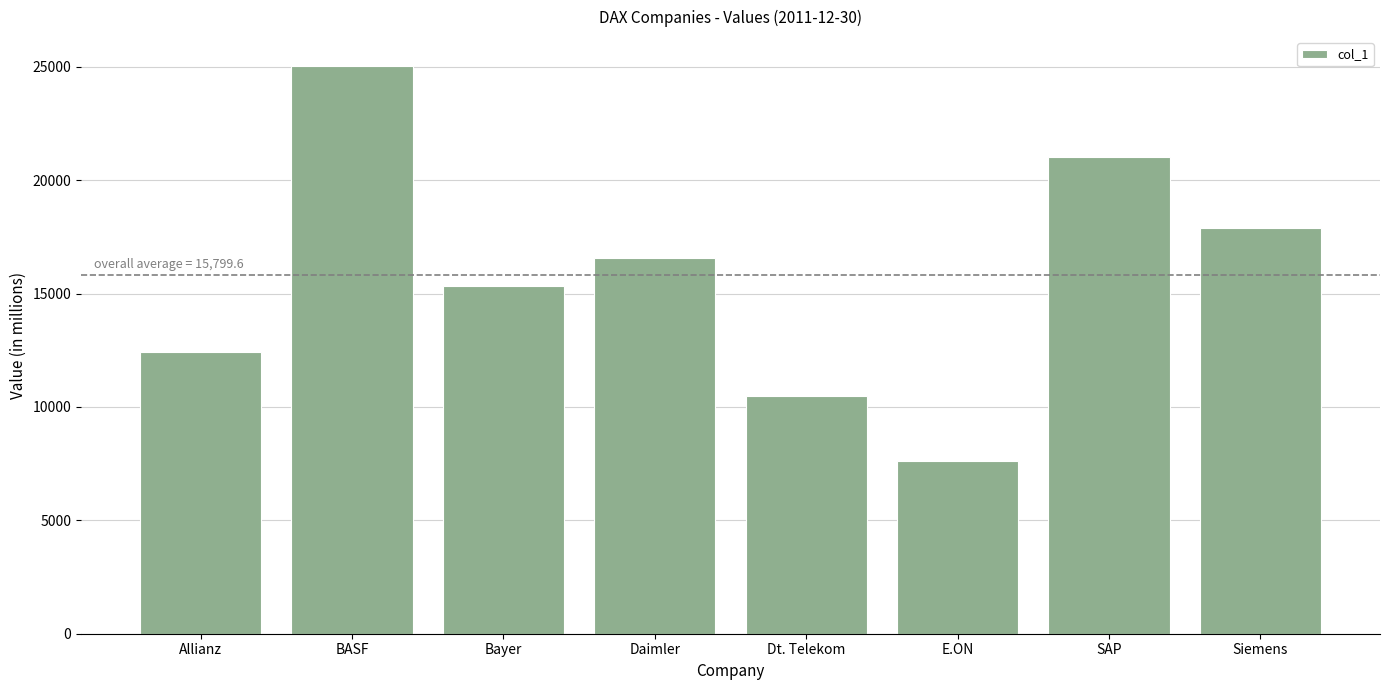

How many bars are there in total?

8